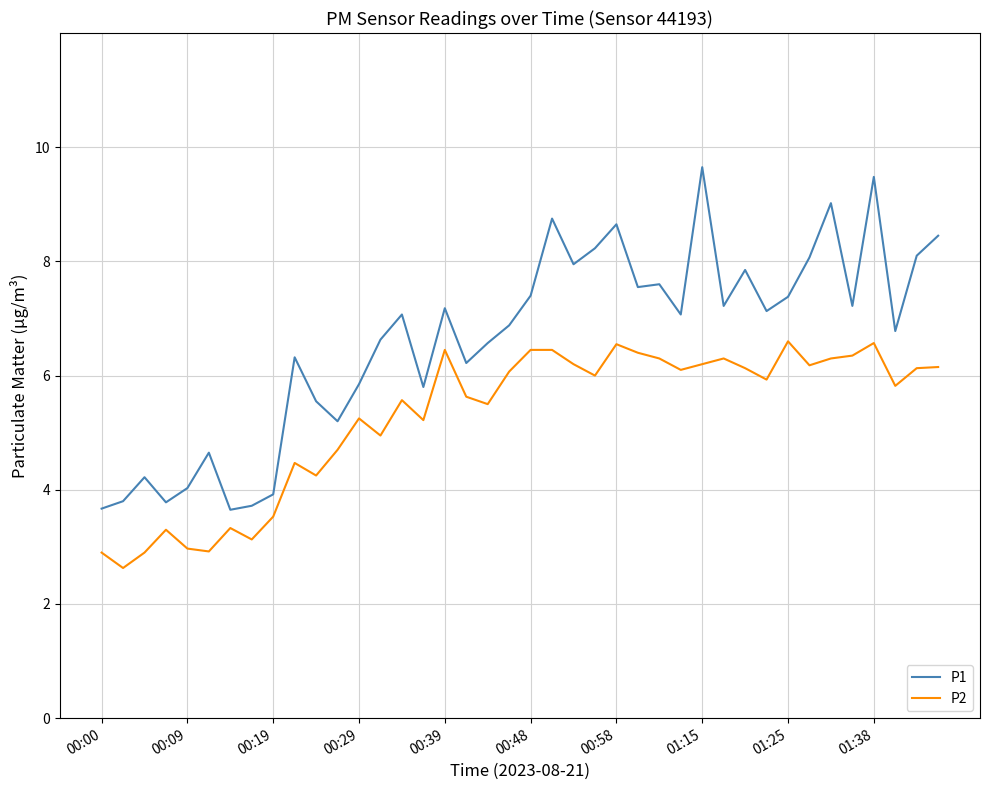

At how many categories does at least one series exceed 7?

21